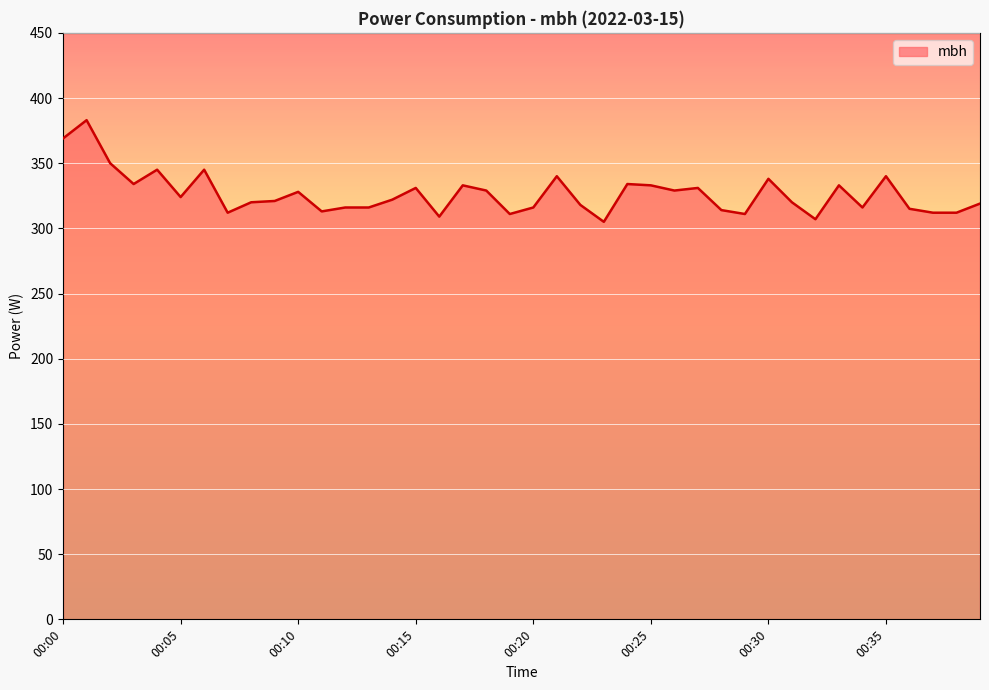

What is the minimum value shown in the chart?

305